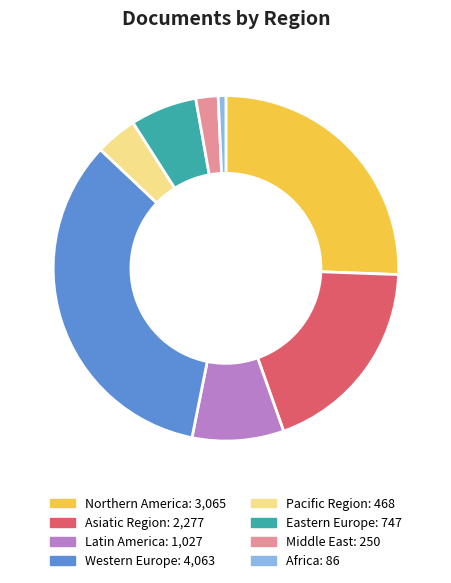

Is there any slice that represents more than half of the pie?

No